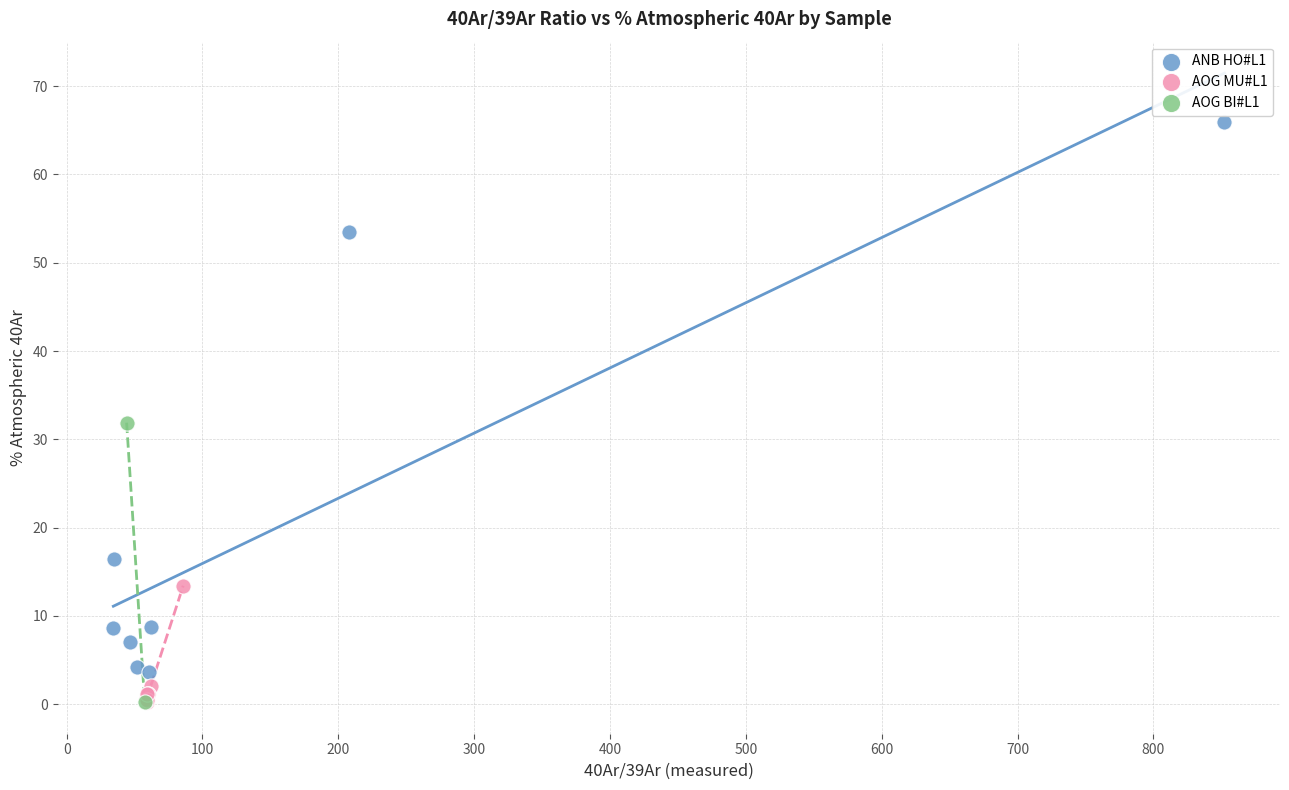

Which series contains the highest Y value?

ANB HO#L1